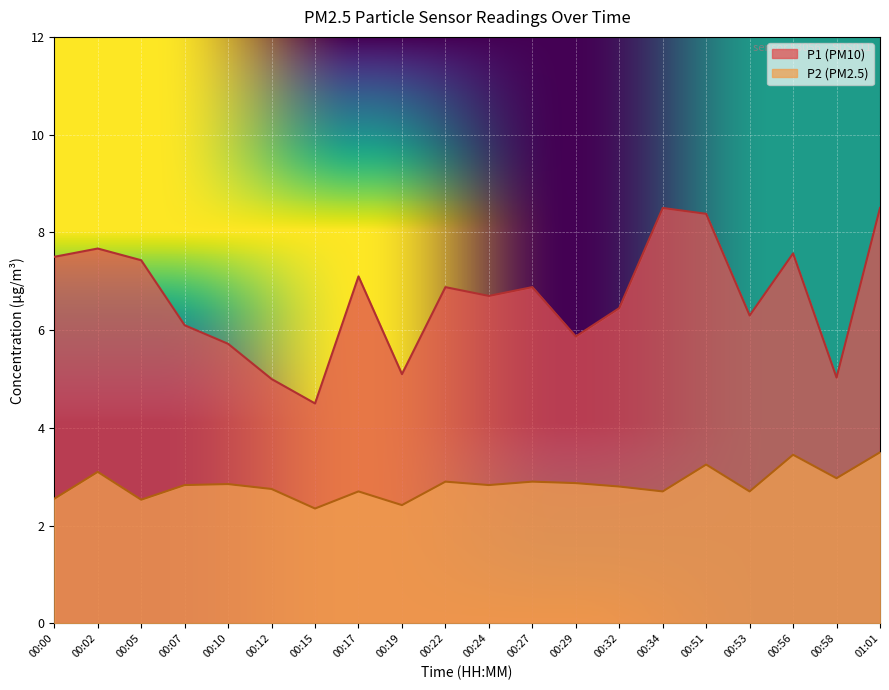

How many lines are shown in the chart?

2